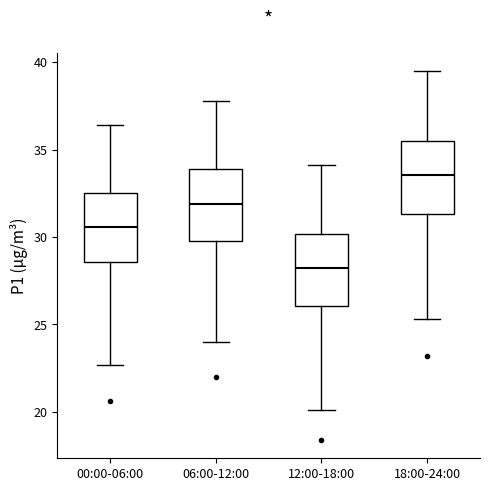

Reading left to right, read every box against the y-axis: the position of its median line, the range the box covers, and the ends of its whiskers. The values are not printed on the chart, so give them approximately, as read against the axis.

00:00-06:00: median 30.5, box 28.5 to 32.5, whiskers 22.5 to 36.5
06:00-12:00: median 32.0, box 30.0 to 34.0, whiskers 24.0 to 38.0
12:00-18:00: median 28.5, box 26.0 to 30.0, whiskers 20.0 to 34.0
18:00-24:00: median 33.5, box 31.5 to 35.5, whiskers 25.5 to 39.5